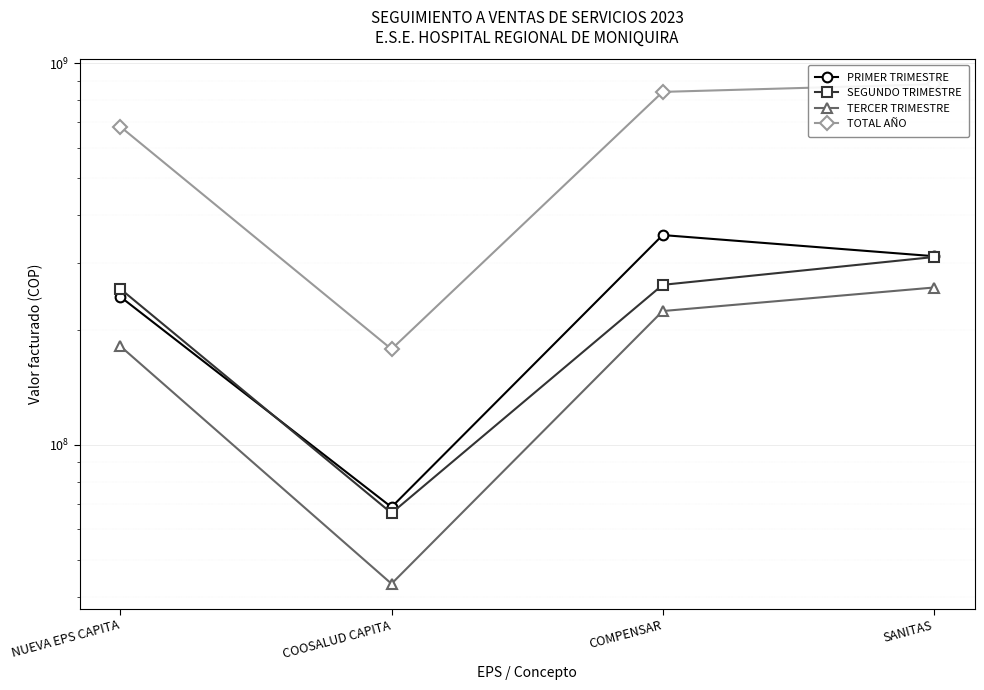

Rank the categories by TOTAL AÑO value from highest to lowest.

SANITAS, COMPENSAR, NUEVA EPS CAPITA, COOSALUD CAPITA